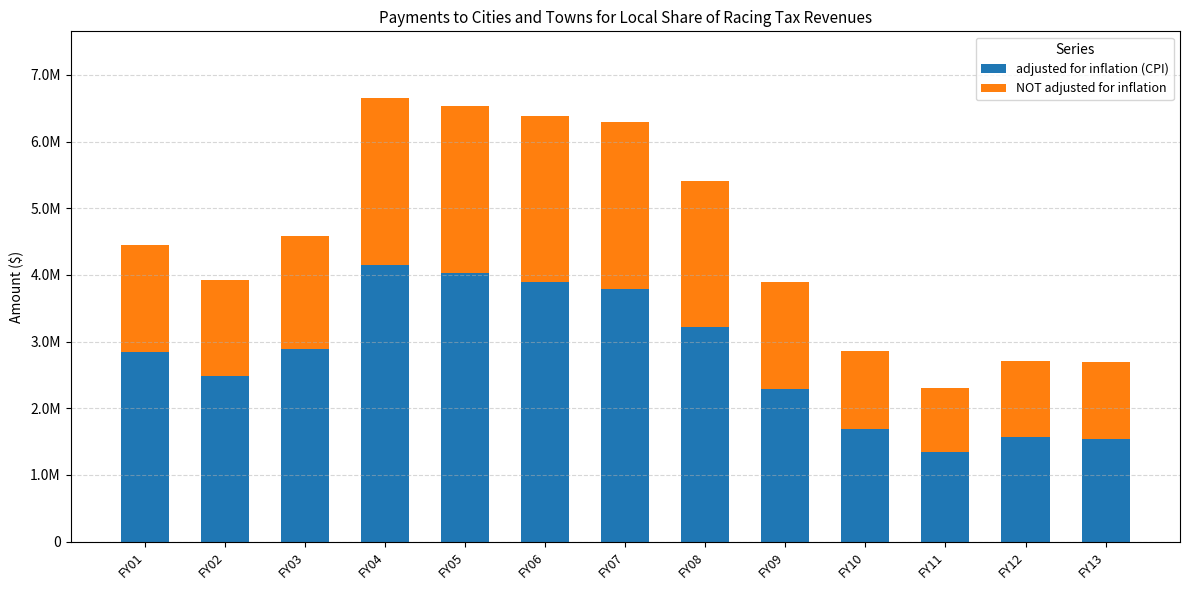

Rank the series at FY09 from highest to lowest value.

adjusted for inflation (CPI), NOT adjusted for inflation